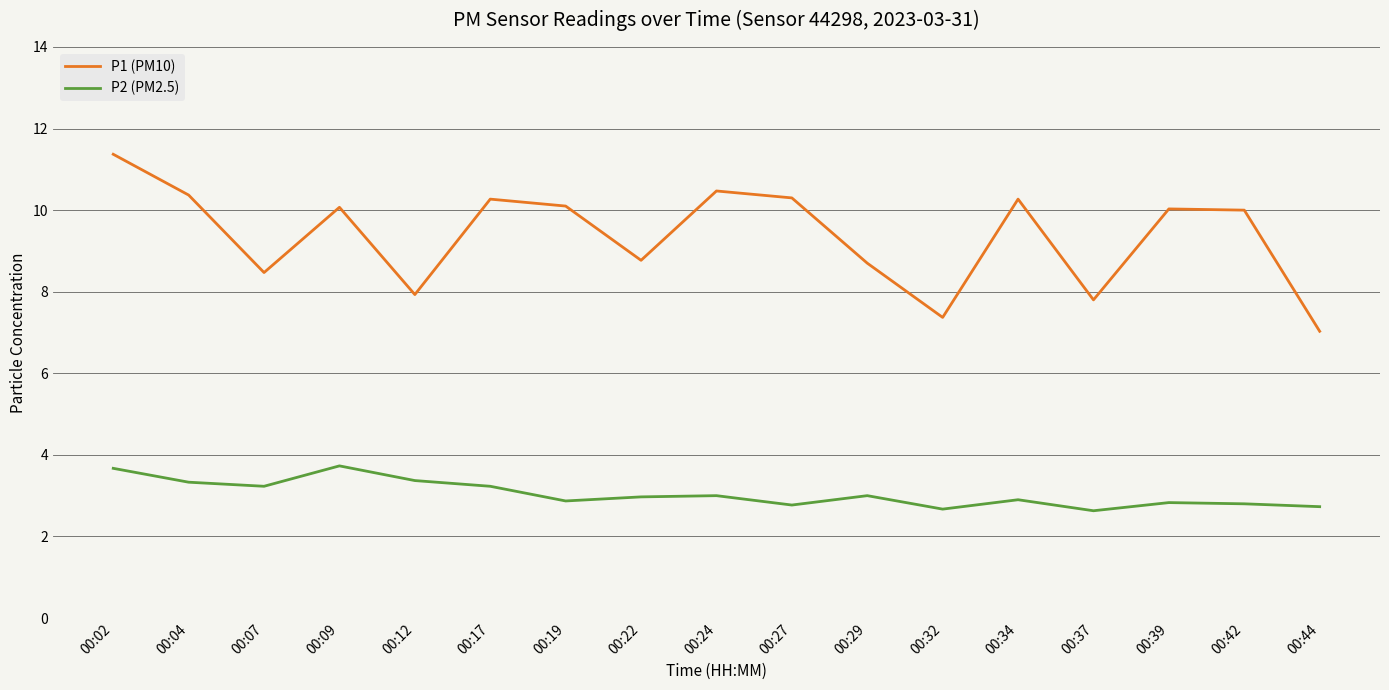

At which category is the sum across all series the highest?

00:02